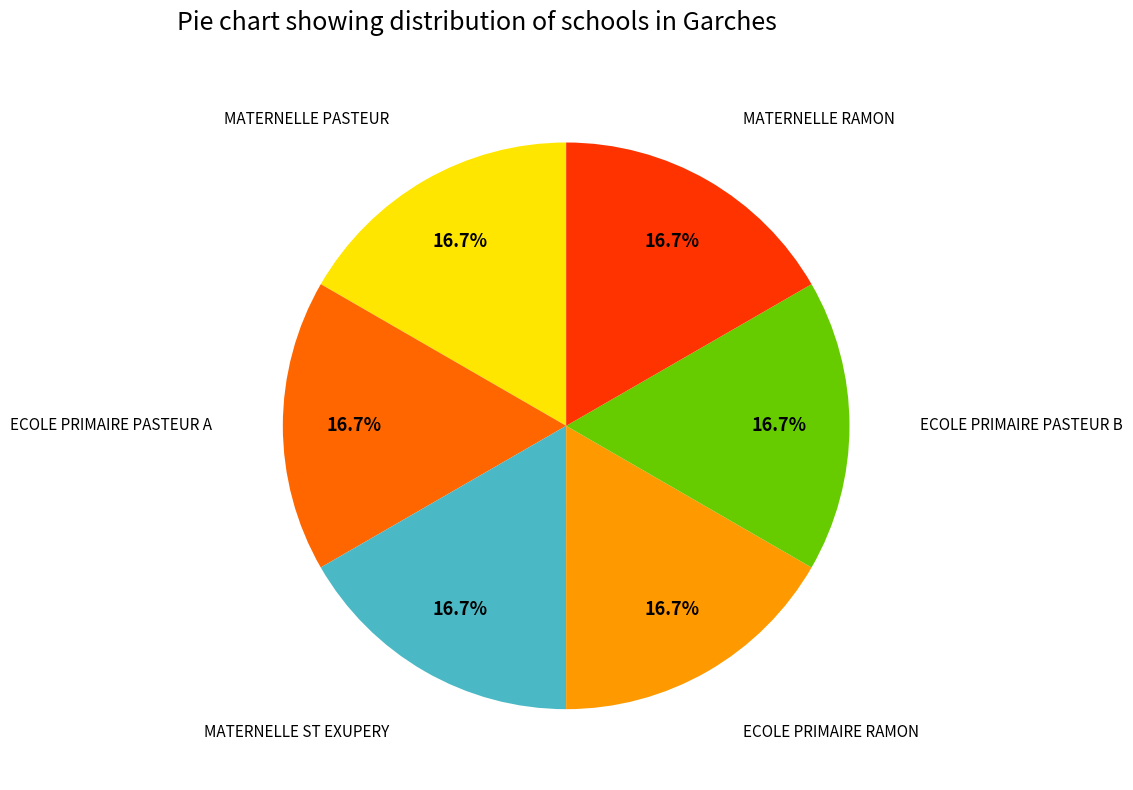

Approximately how many times larger is the value at MATERNELLE ST EXUPERY compared to ECOLE PRIMAIRE PASTEUR B?

1.0